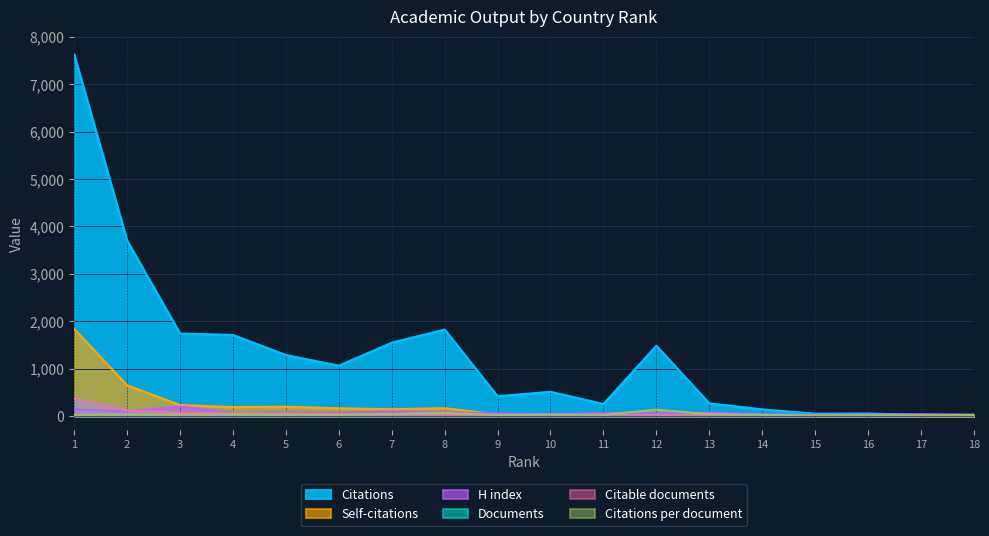

Which series has the widest spread of values?

Citations